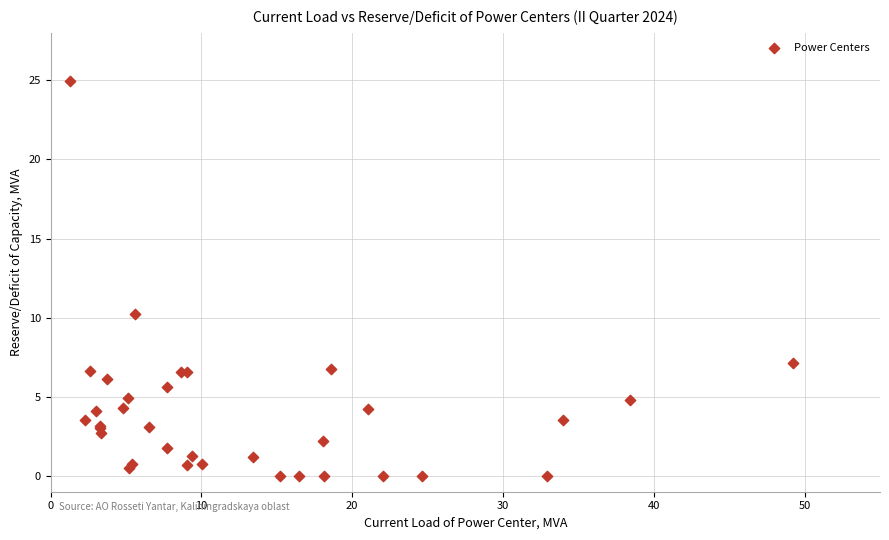

What Y value in the scatter plot is closest to 12?

10.2